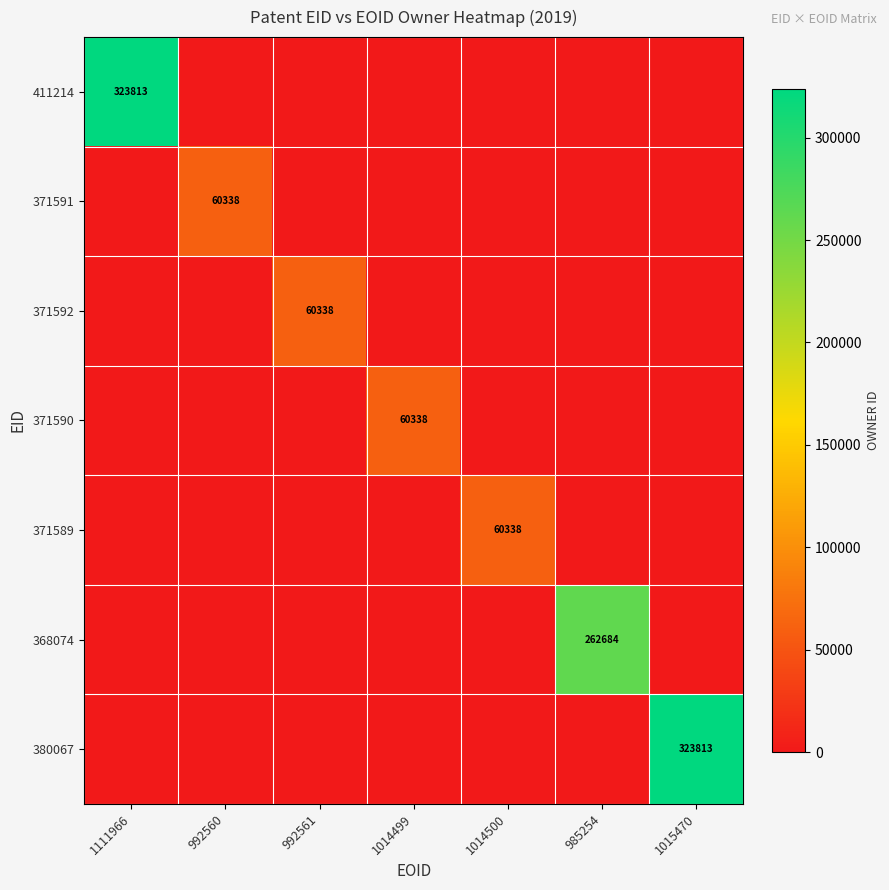

The value of 371591 at 1015470 is -32034. True or false?

False